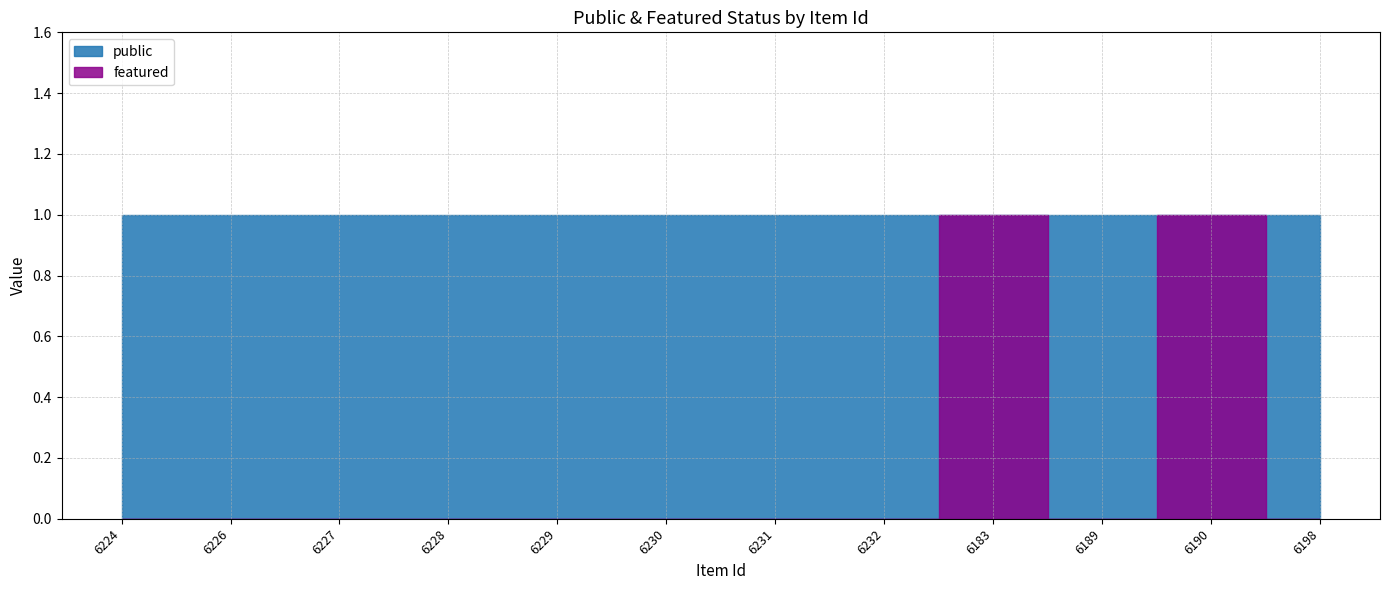

True or false: featured and public intersect in this chart.

False